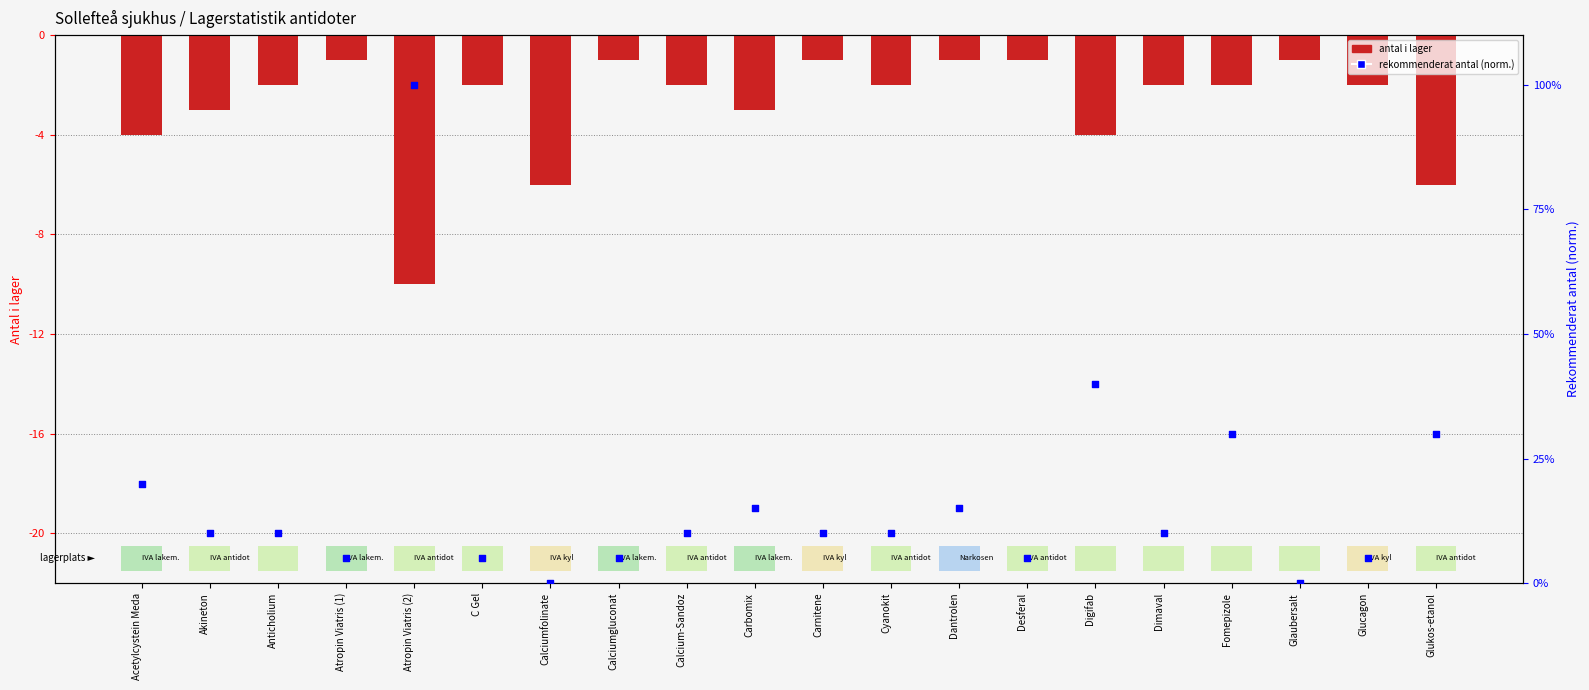

Which series contains the lowest Y value?

antal i lager